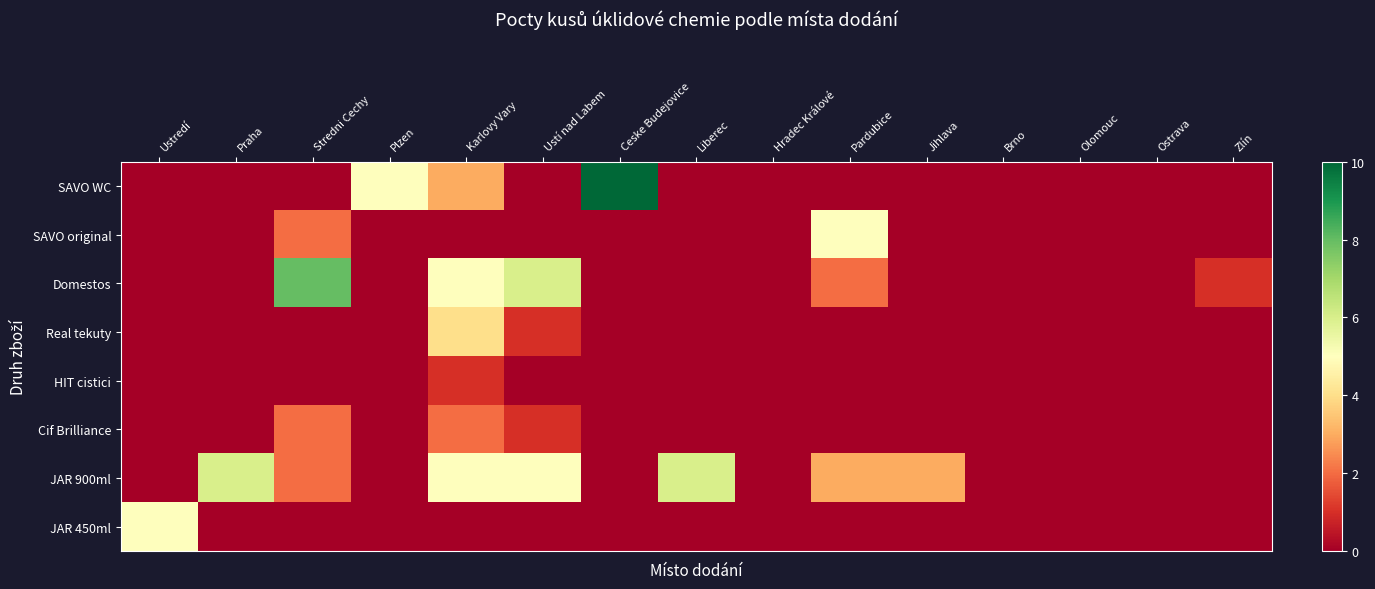

Reading right to left, list all the values displayed in this chart.

SAVO WC: Zlín=0	Ostrava=0	Olomouc=0	Brno=0	Jihlava=0	Pardubice=0	Hradec Králové=0	Liberec=0	Ceske Budejovice=10	Ustí nad Labem=0	Karlovy Vary=3	Plzen=5	Stredni Cechy=0	Praha=0	Ustredí=0
SAVO original: Zlín=0	Ostrava=0	Olomouc=0	Brno=0	Jihlava=0	Pardubice=5	Hradec Králové=0	Liberec=0	Ceske Budejovice=0	Ustí nad Labem=0	Karlovy Vary=0	Plzen=0	Stredni Cechy=2	Praha=0	Ustredí=0
Domestos: Zlín=1	Ostrava=0	Olomouc=0	Brno=0	Jihlava=0	Pardubice=2	Hradec Králové=0	Liberec=0	Ceske Budejovice=0	Ustí nad Labem=6	Karlovy Vary=5	Plzen=0	Stredni Cechy=8	Praha=0	Ustredí=0
Real tekuty: Zlín=0	Ostrava=0	Olomouc=0	Brno=0	Jihlava=0	Pardubice=0	Hradec Králové=0	Liberec=0	Ceske Budejovice=0	Ustí nad Labem=1	Karlovy Vary=4	Plzen=0	Stredni Cechy=0	Praha=0	Ustredí=0
HIT cistici: Zlín=0	Ostrava=0	Olomouc=0	Brno=0	Jihlava=0	Pardubice=0	Hradec Králové=0	Liberec=0	Ceske Budejovice=0	Ustí nad Labem=0	Karlovy Vary=1	Plzen=0	Stredni Cechy=0	Praha=0	Ustredí=0
Cif Brilliance: Zlín=0	Ostrava=0	Olomouc=0	Brno=0	Jihlava=0	Pardubice=0	Hradec Králové=0	Liberec=0	Ceske Budejovice=0	Ustí nad Labem=1	Karlovy Vary=2	Plzen=0	Stredni Cechy=2	Praha=0	Ustredí=0
JAR 900ml: Zlín=0	Ostrava=0	Olomouc=0	Brno=0	Jihlava=3	Pardubice=3	Hradec Králové=0	Liberec=6	Ceske Budejovice=0	Ustí nad Labem=5	Karlovy Vary=5	Plzen=0	Stredni Cechy=2	Praha=6	Ustredí=0
JAR 450ml: Zlín=0	Ostrava=0	Olomouc=0	Brno=0	Jihlava=0	Pardubice=0	Hradec Králové=0	Liberec=0	Ceske Budejovice=0	Ustí nad Labem=0	Karlovy Vary=0	Plzen=0	Stredni Cechy=0	Praha=0	Ustredí=5